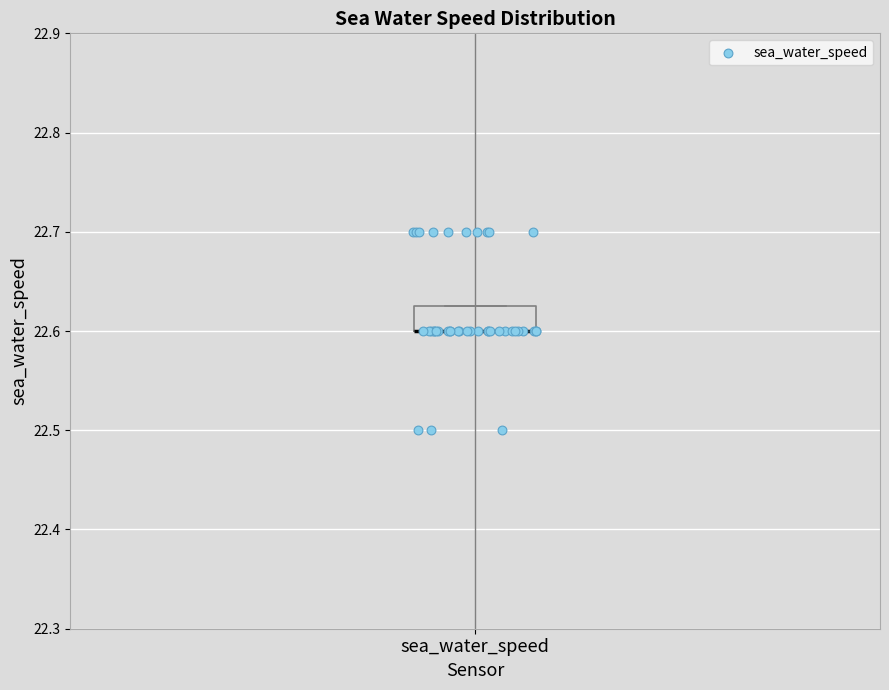

Read this box plot against the y-axis: the position of the median line, the range covered by the box, and the ends of both whiskers. The values are not printed on the chart, so give them approximately, as read against the axis.

median 22.60 (drawn on the box's lower edge), box 22.60 to 22.63, whiskers 22.60 to 22.63